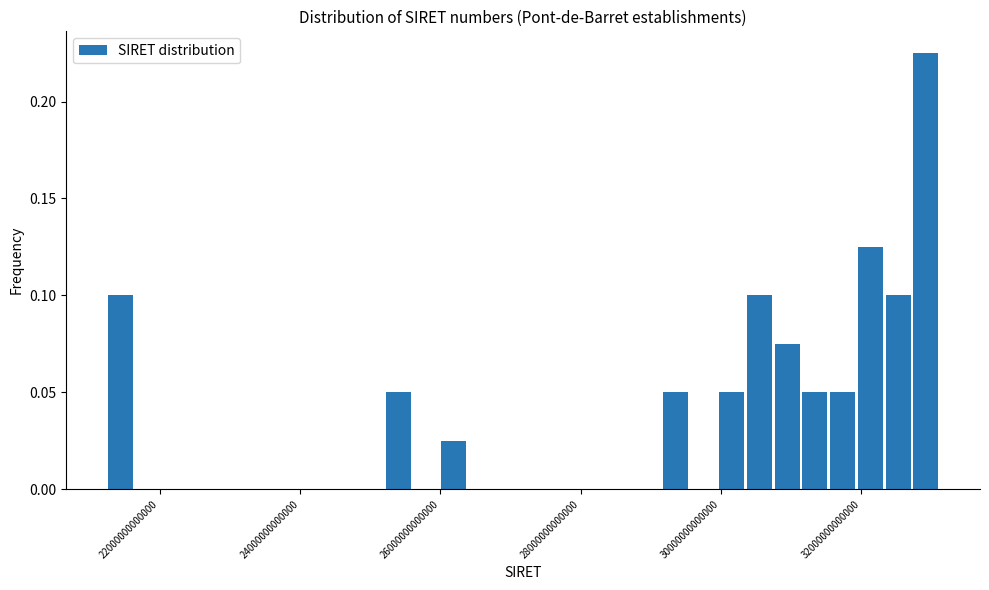

Read against the x-axis, roughly where is the centre of the tallest bar?

33000000000000